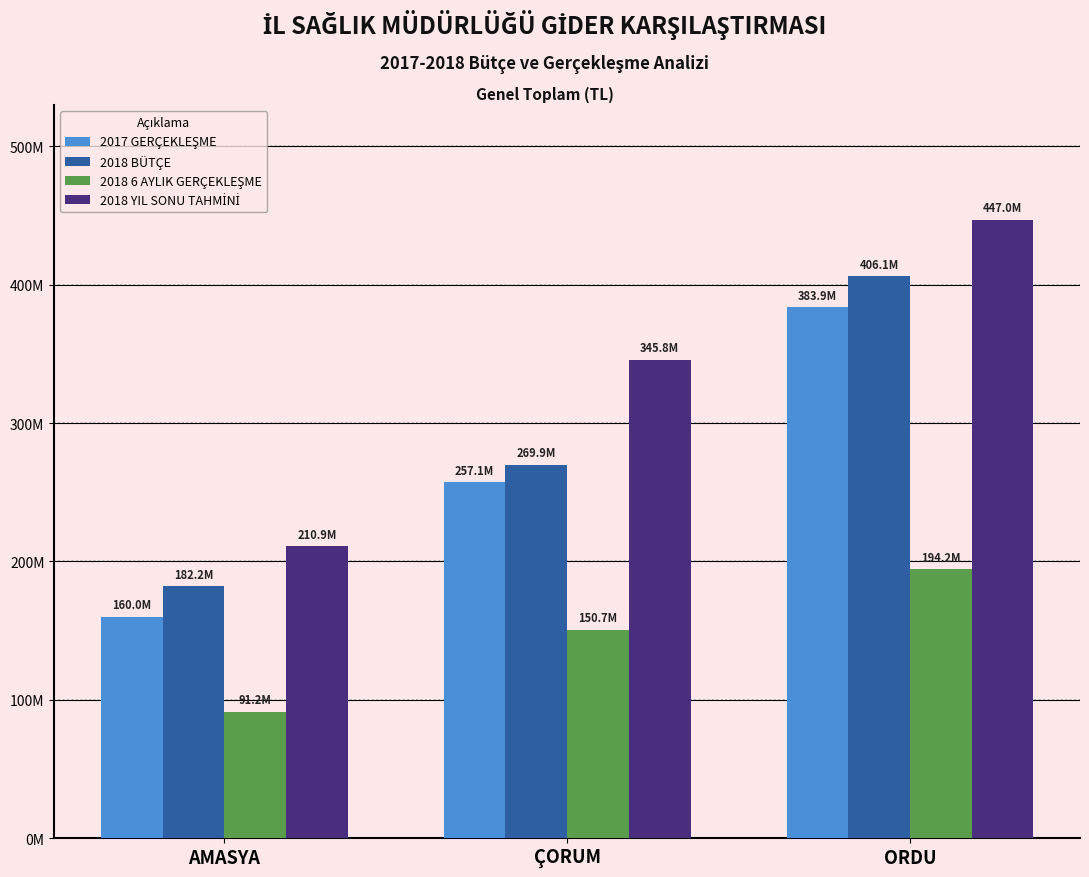

What is the greatest value displayed?

446957526.9